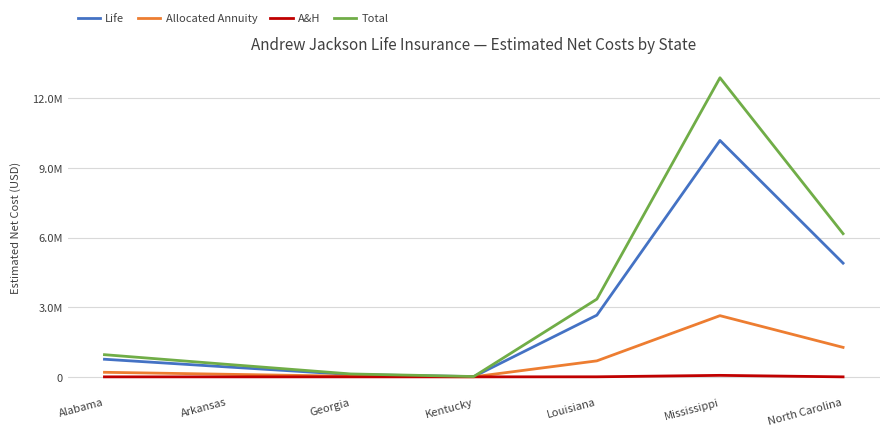

Which series changed the most between Mississippi and North Carolina?

Total